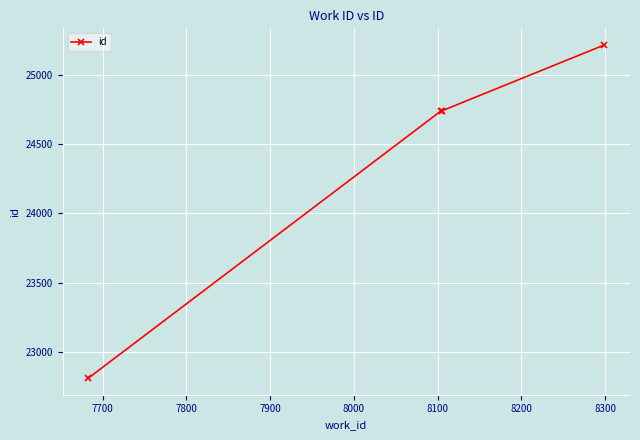

What is the sum of all values?

97513